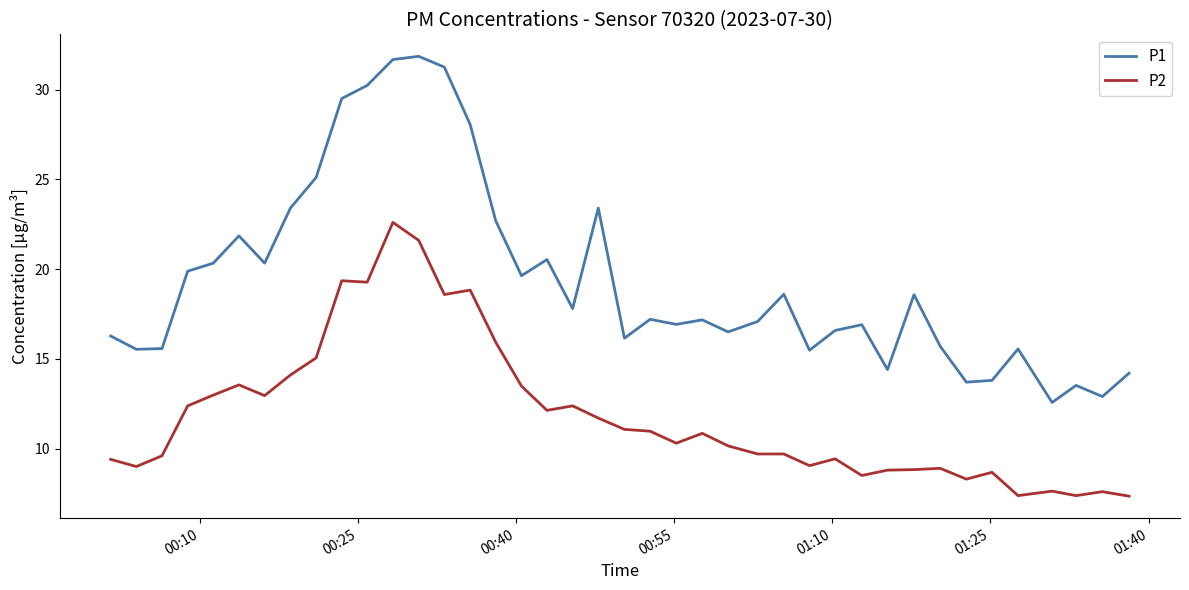

Which series has the largest range (max minus min)?

P1